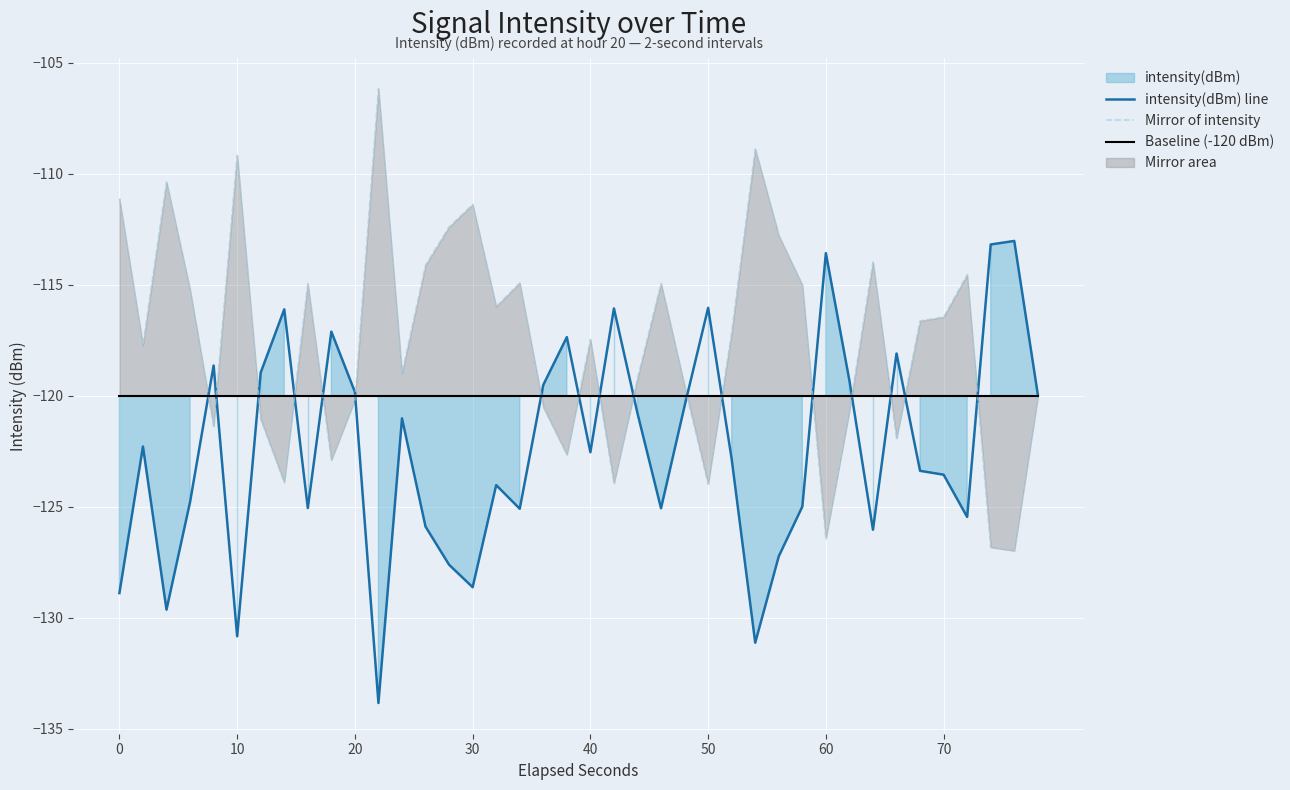

What is the lowest value of the Baseline (-120 dBm) series?

-120.0